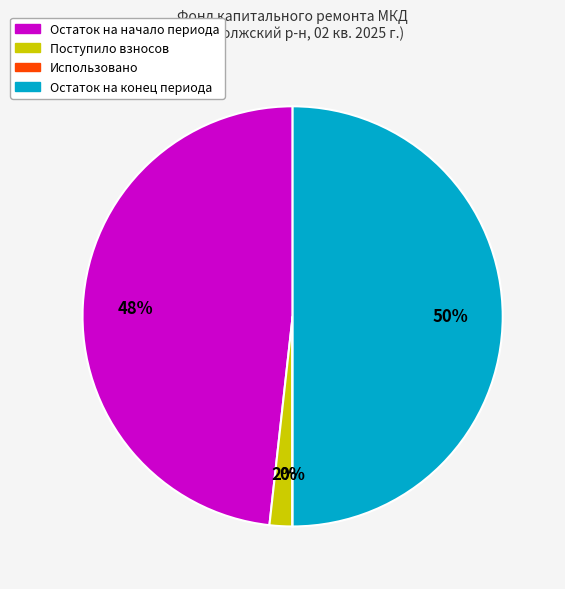

What percentage is the Остаток на конец периода slice, to the nearest percent?

50%